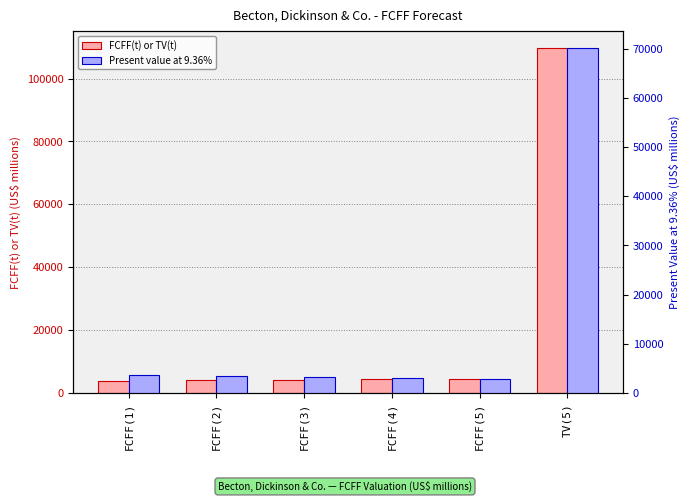

At which label is Present value at 9.36% closest to 36489?

FCFF(1)